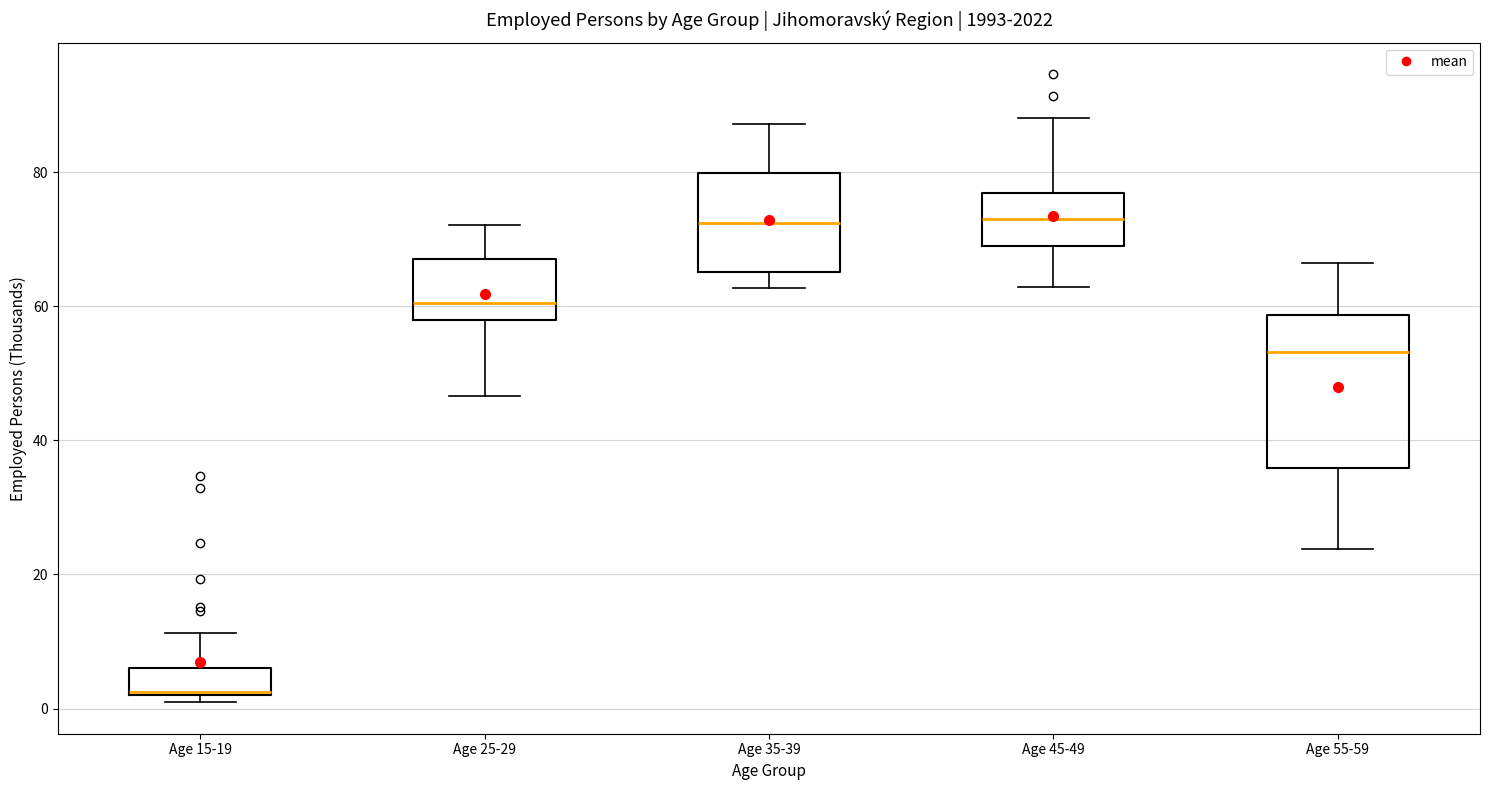

Which box is the tallest, from its lower edge to its upper edge?

Age 55-59